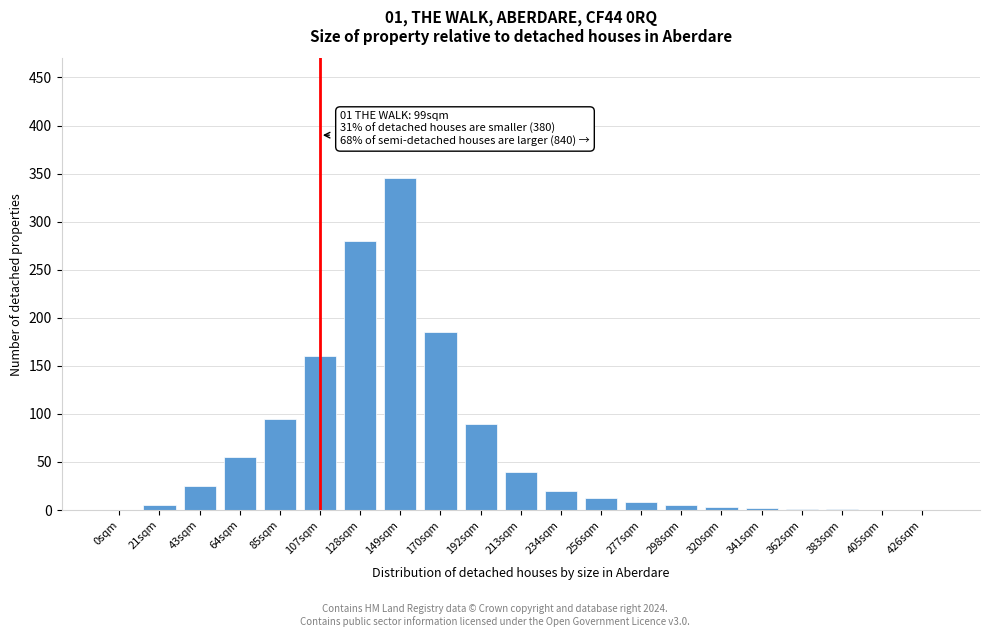

What is the maximum value shown in the chart?

345